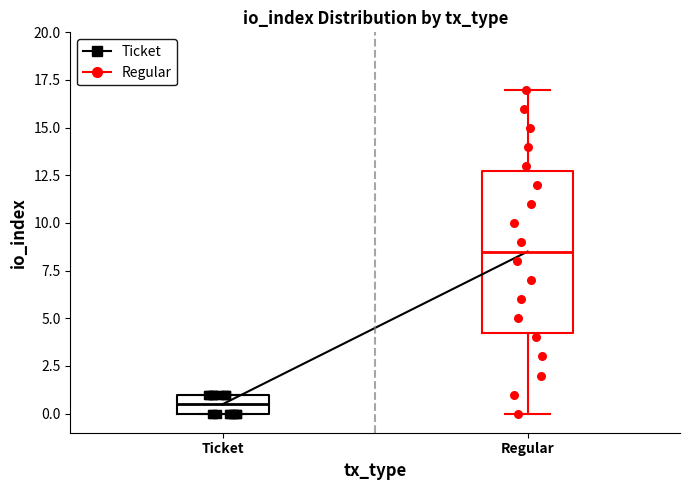

Where does the upper whisker of the box for Regular end on the y-axis? The values are not printed on the chart, so give them approximately, as read against the axis.

17.0